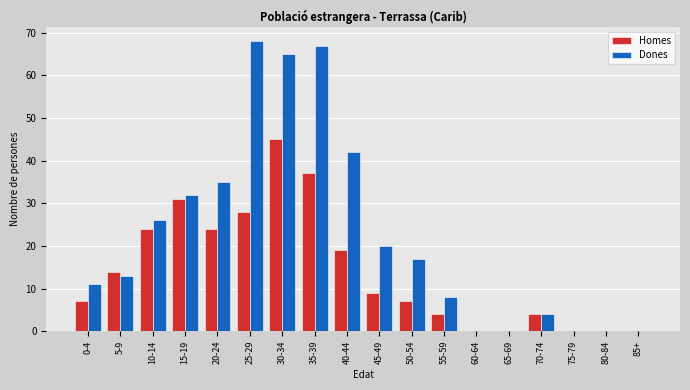

Is the value of Dones at 35-39 greater than the value of Homes at 75-79?

Yes